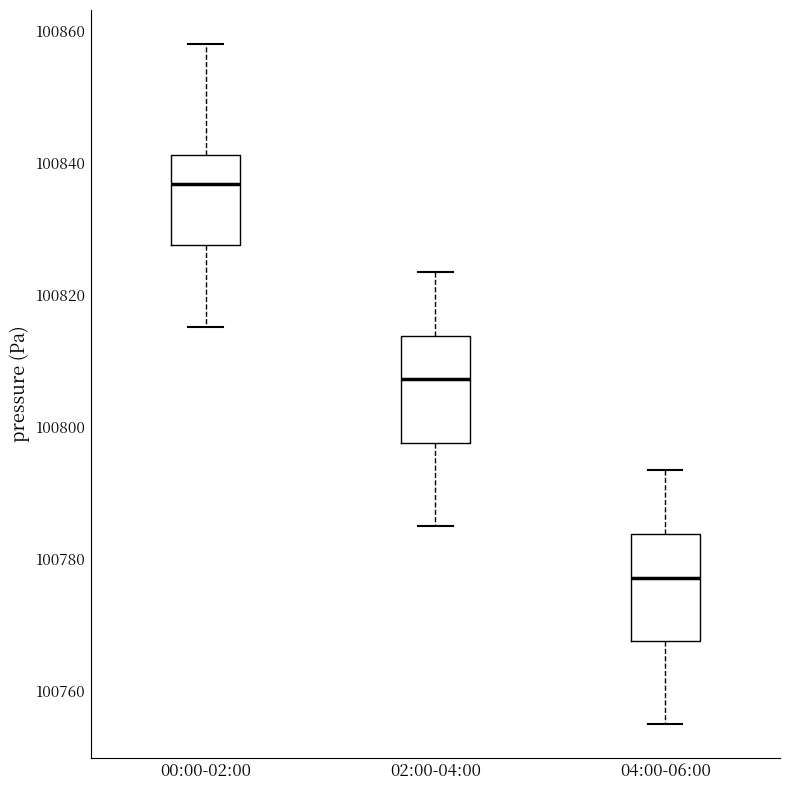

Reading left to right, read every box against the y-axis: the position of its median line, the range the box covers, and the ends of its whiskers. The values are not printed on the chart, so give them approximately, as read against the axis.

00:00-02:00: median 100836, box 100828 to 100842, whiskers 100816 to 100858
02:00-04:00: median 100808, box 100798 to 100814, whiskers 100786 to 100824
04:00-06:00: median 100778, box 100768 to 100784, whiskers 100756 to 100794